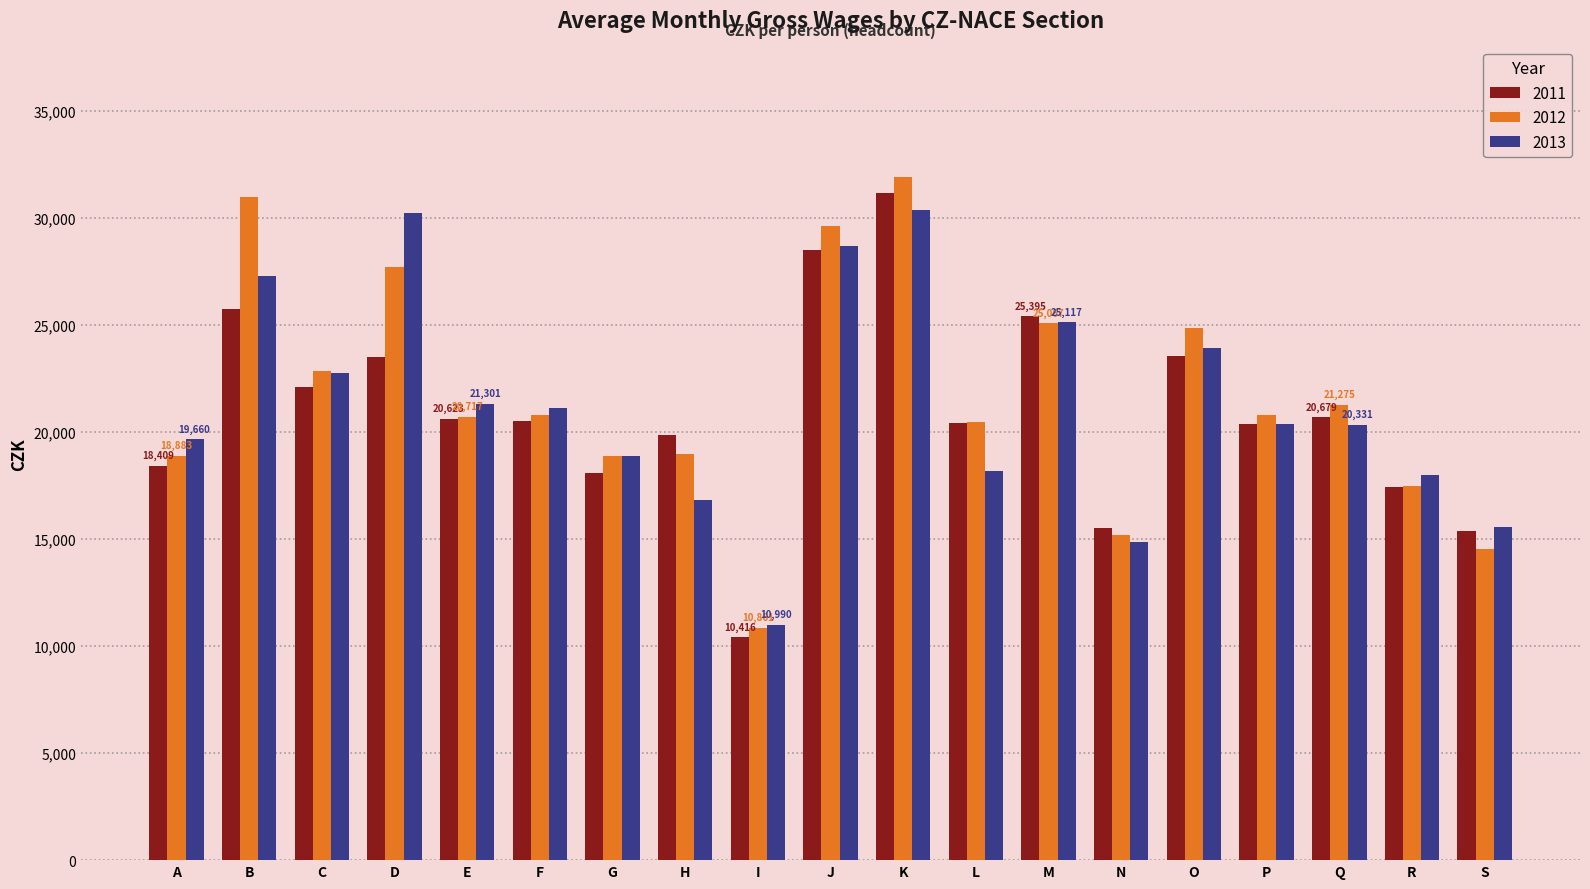

At how many categories does at least one series exceed 13414?

18